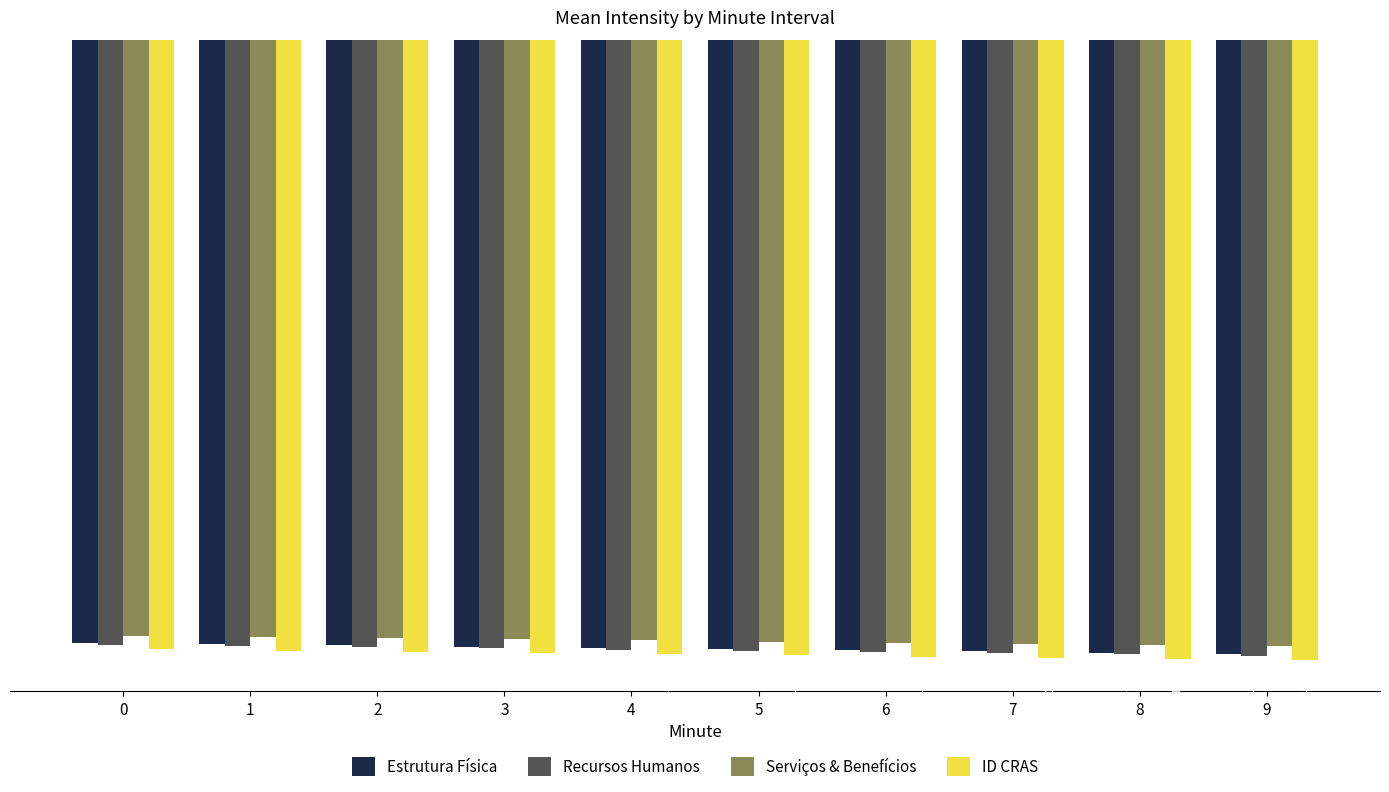

Read the Estrutura Física value at 8.

-132.7